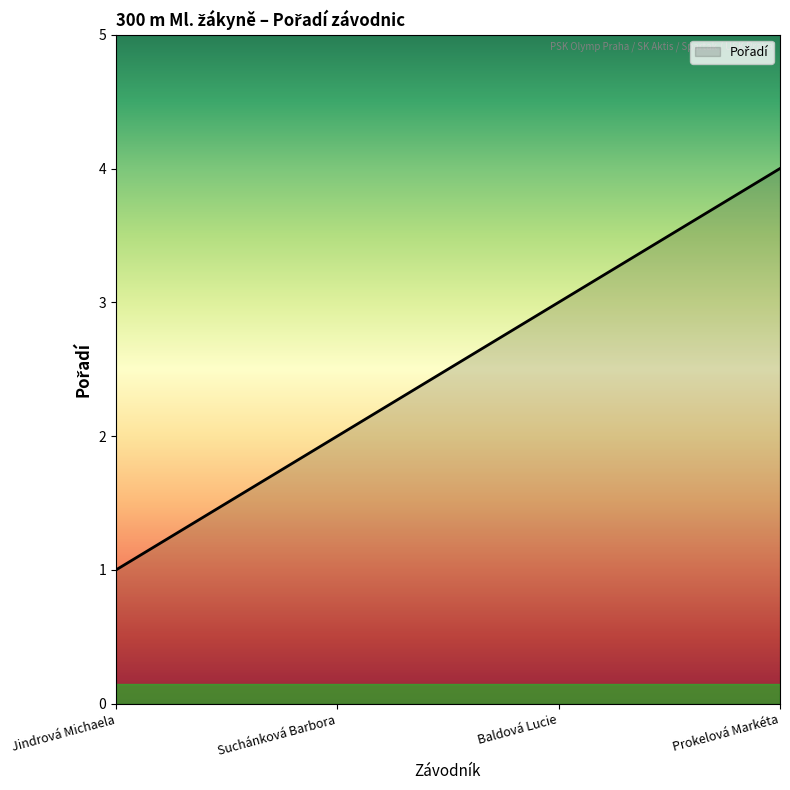

What is the minimum value shown in the chart?

1